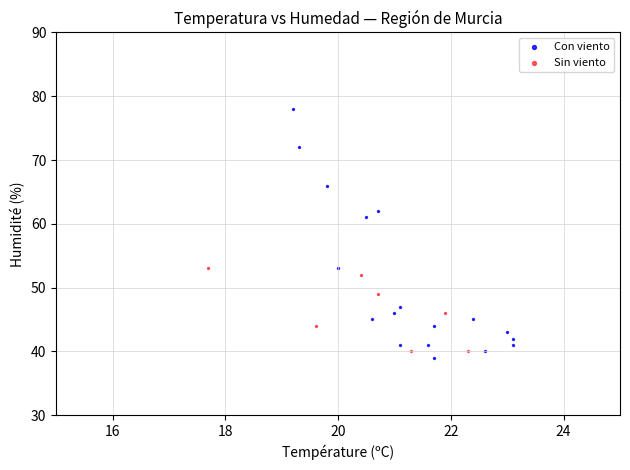

Which series has the widest spread of Y values?

Con viento